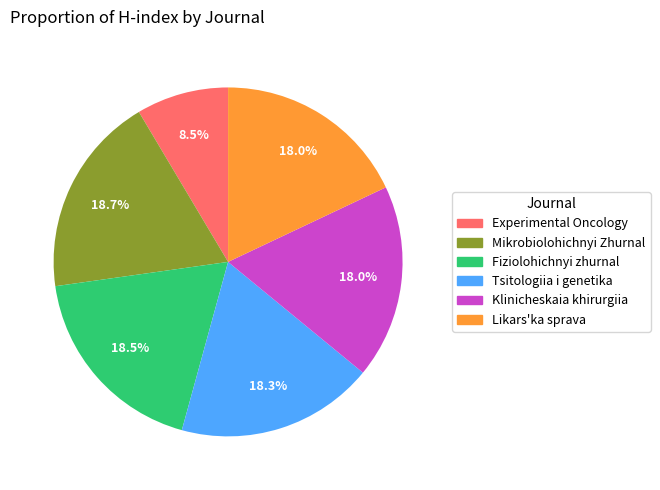

Does any single category account for the majority?

No